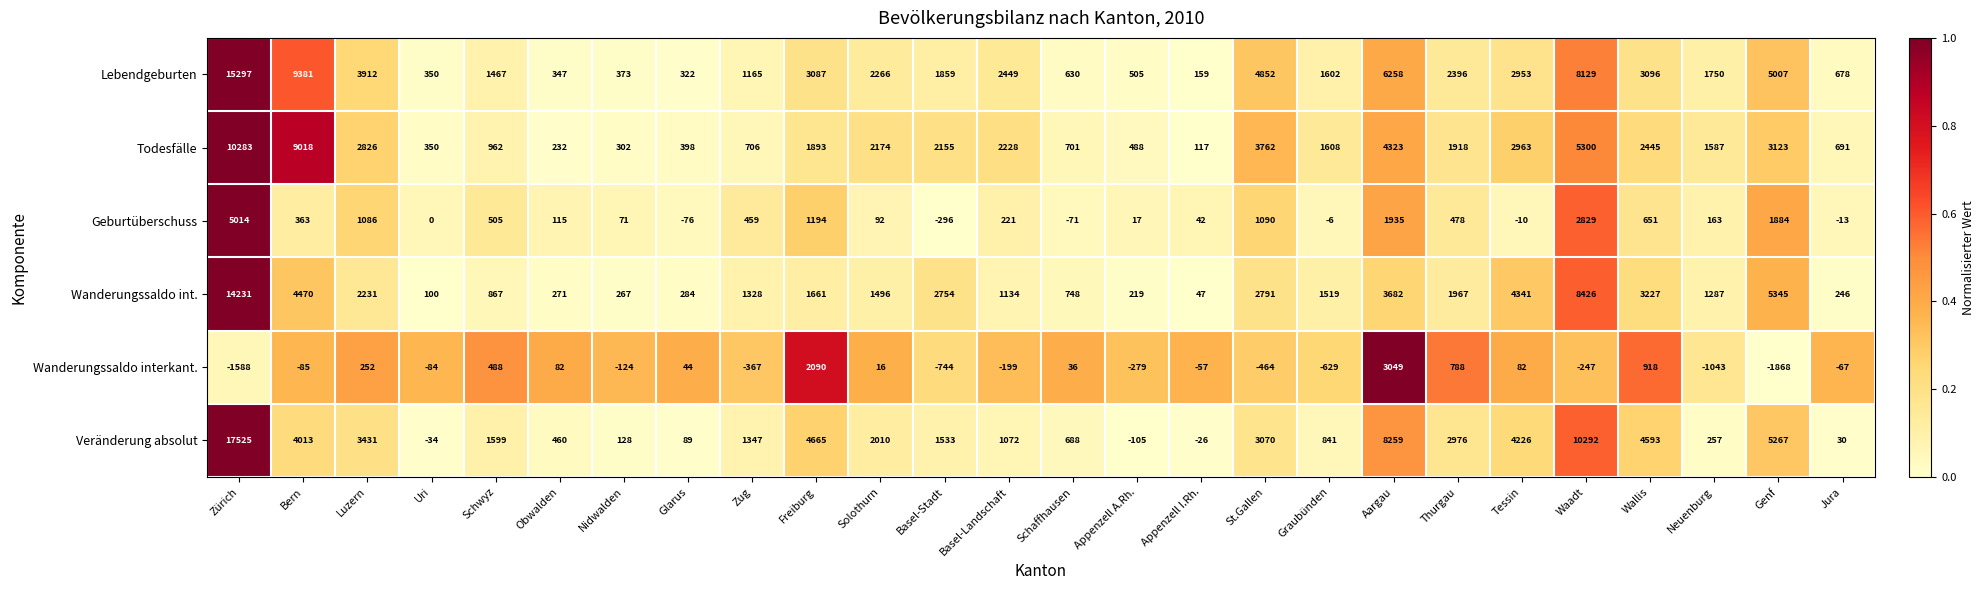

At how many categories does at least one series exceed 0?

26